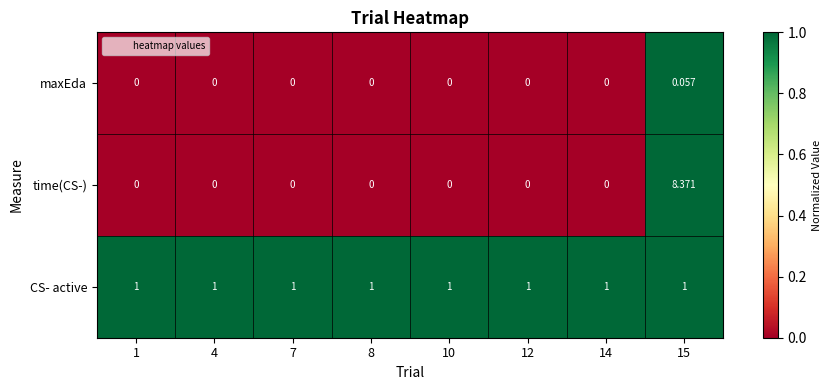

Which series has the largest total across all categories?

time(CS-)